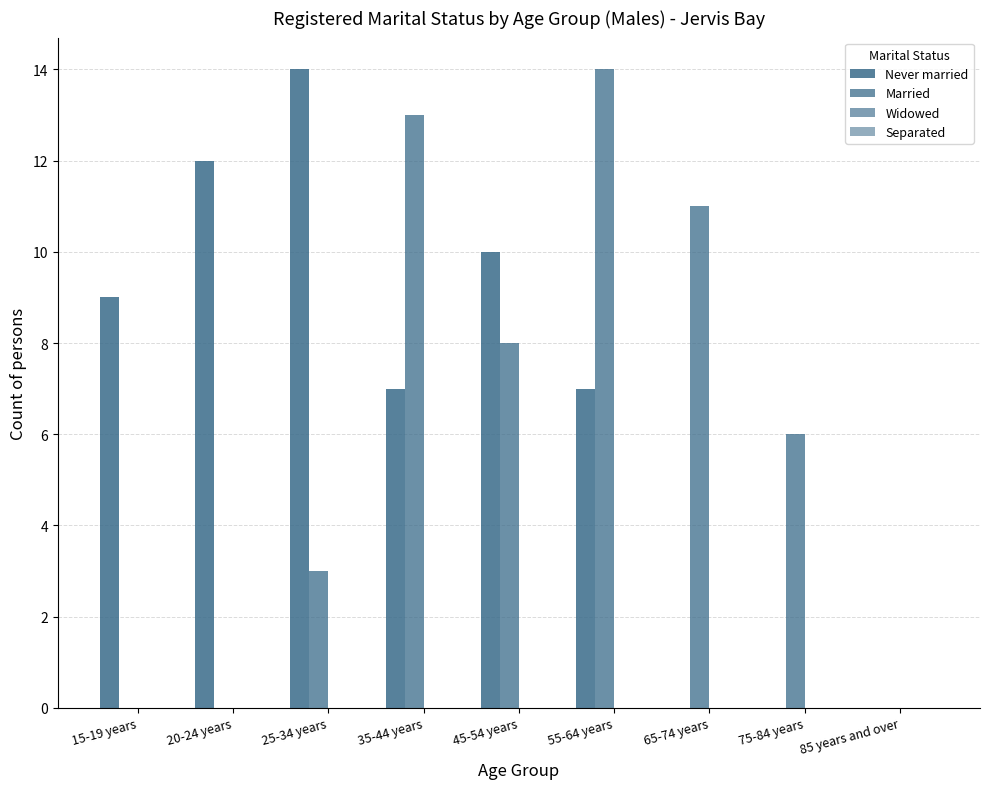

The value of Married at 25-34 years is 3. True or false?

True